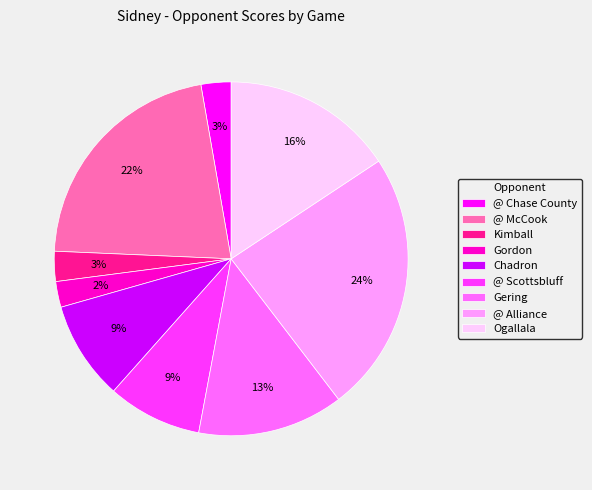

Between Gordon and Ogallala, which is larger?

Ogallala